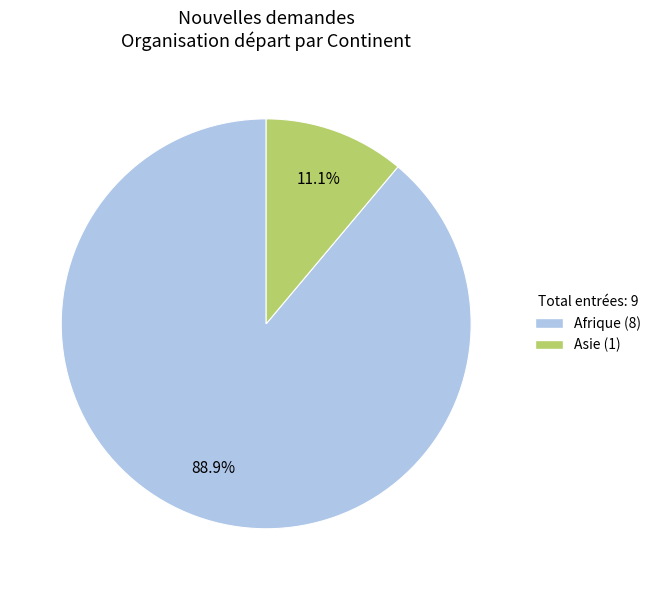

Does any single category account for the majority?

Yes